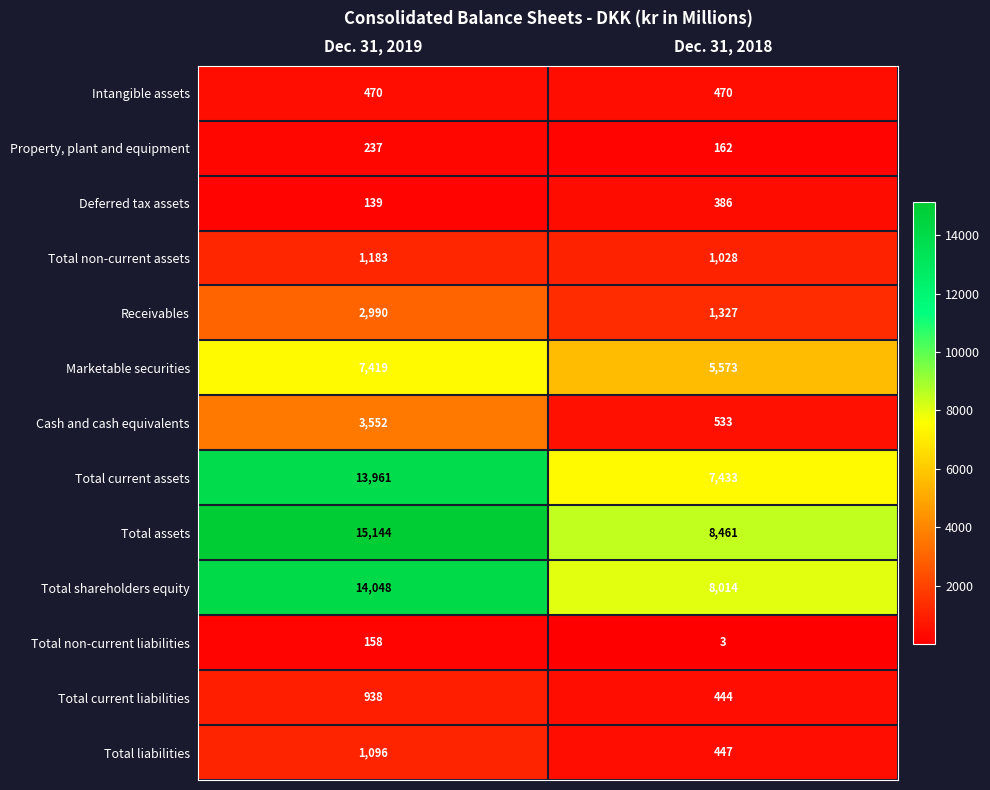

What is the smallest value displayed?

3